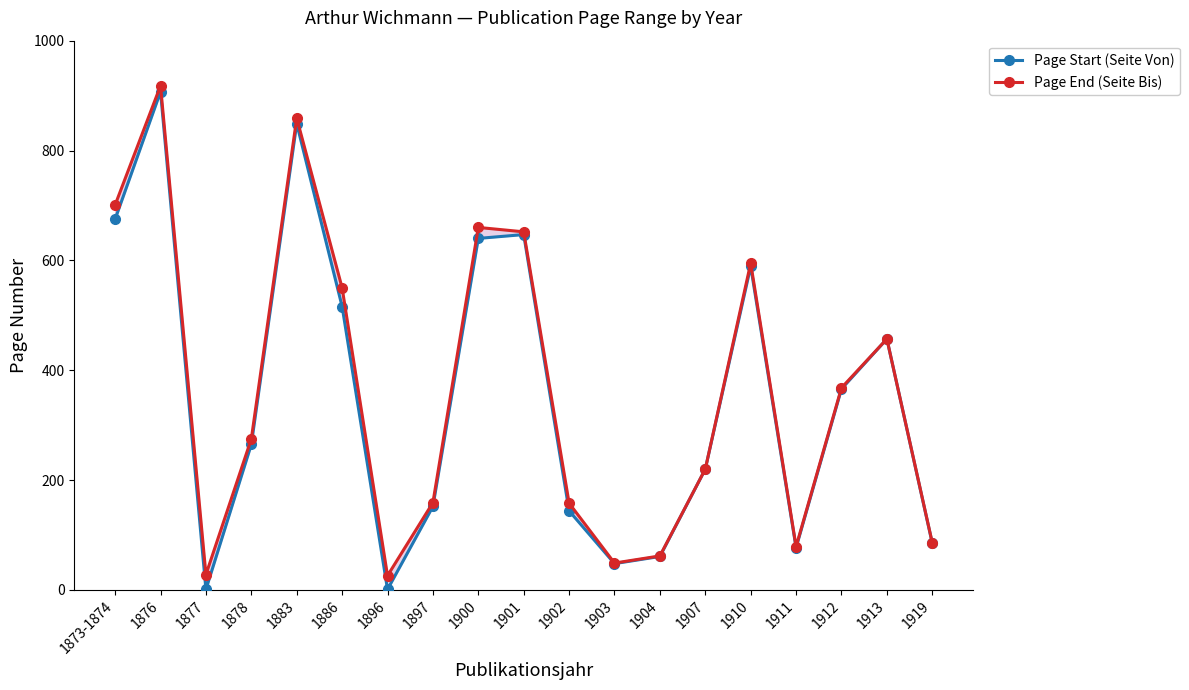

Which category has the highest value across all series?

1876